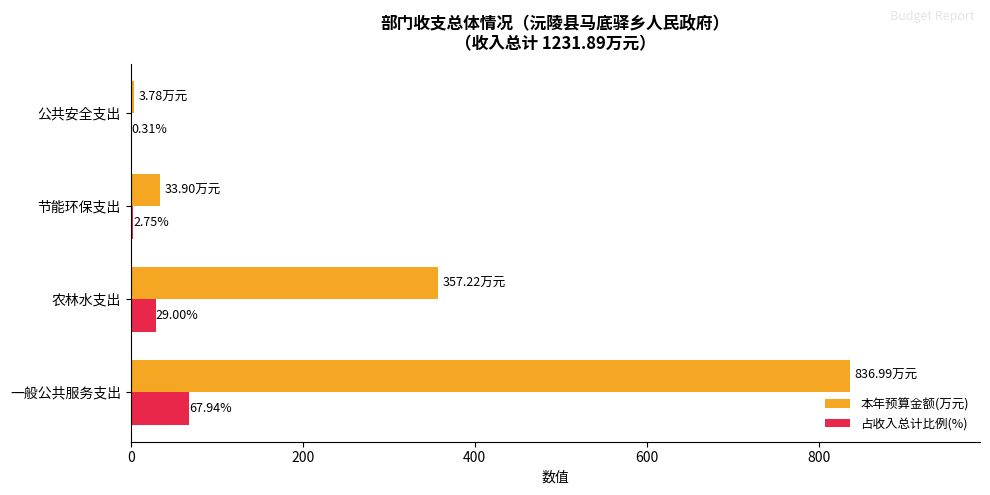

What is the maximum value shown in the chart?

837.0